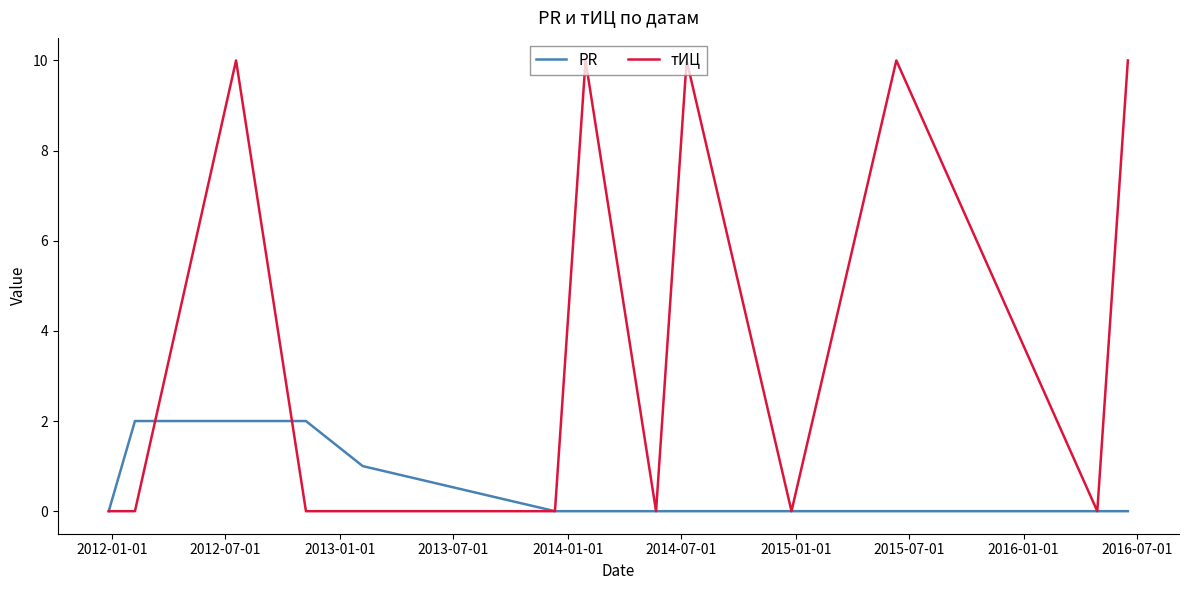

Which series has the largest total across all categories?

тИЦ